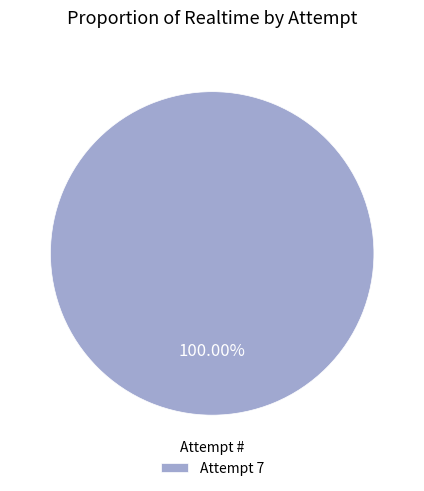

Rank the categories by value from highest to lowest.

Attempt 7